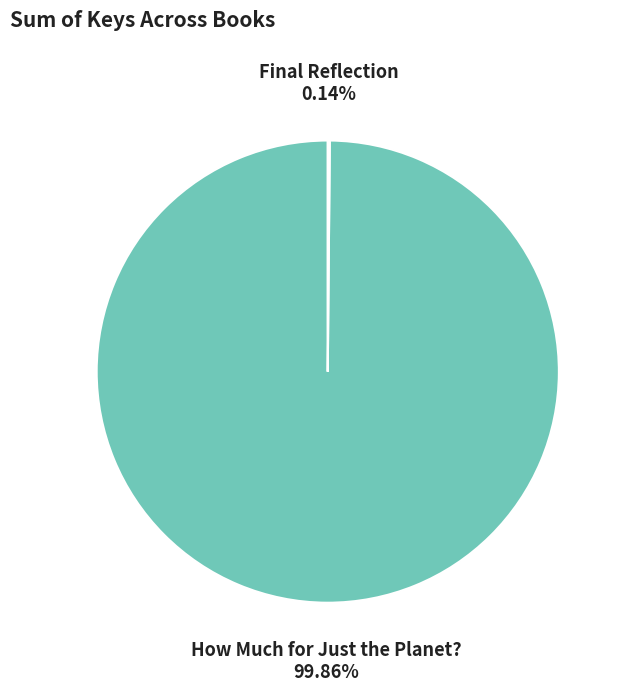

Does How Much for Just the Planet? represent more than half of the total?

Yes